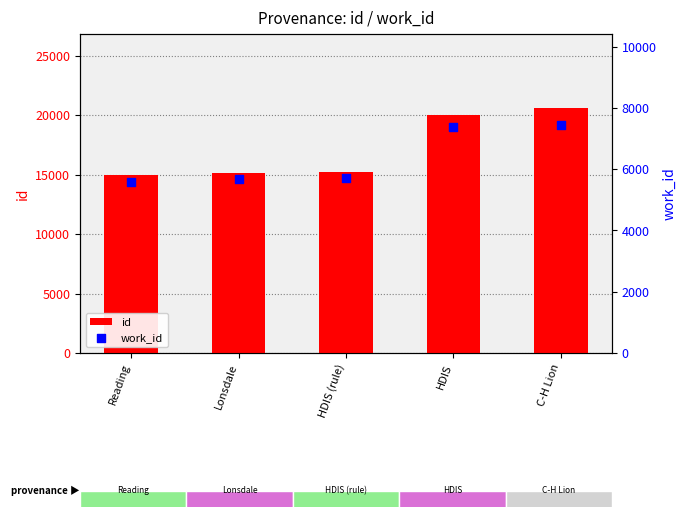

At how many categories does at least one series exceed 6205?

5